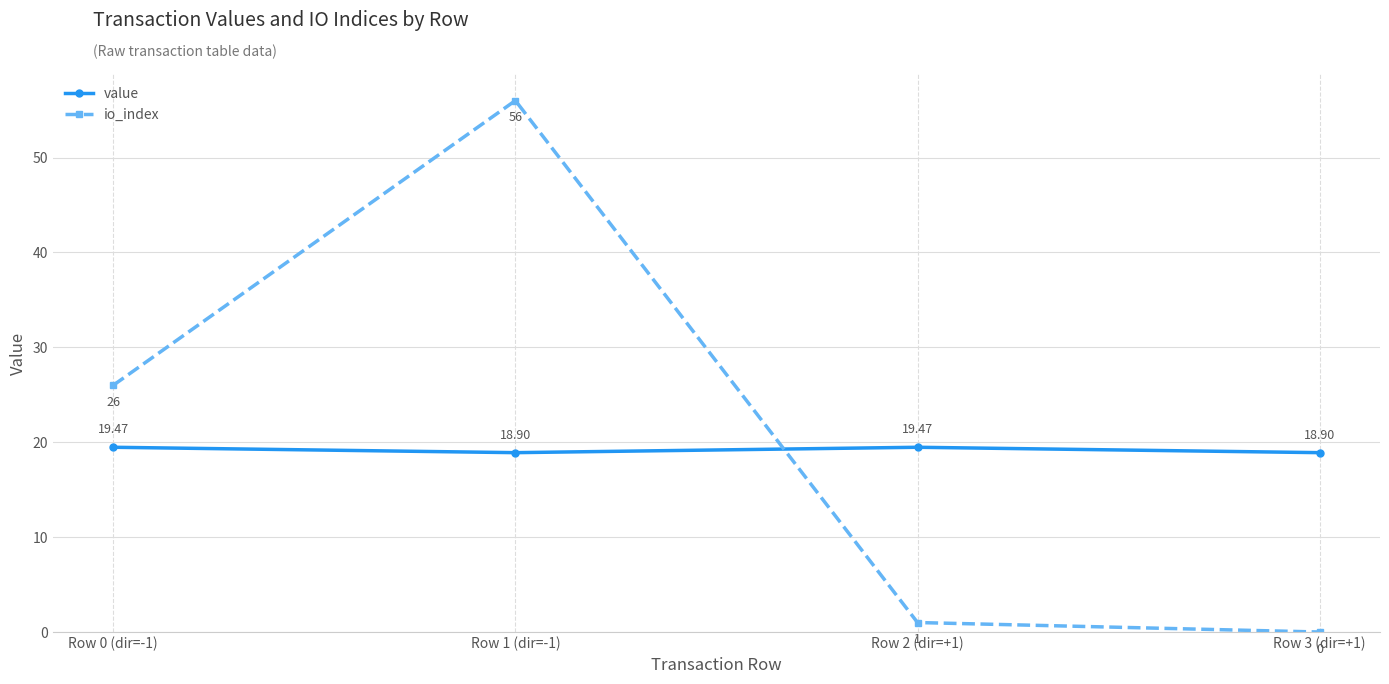

At which category does the chart reach its minimum across all series?

Row 3 (dir=+1)